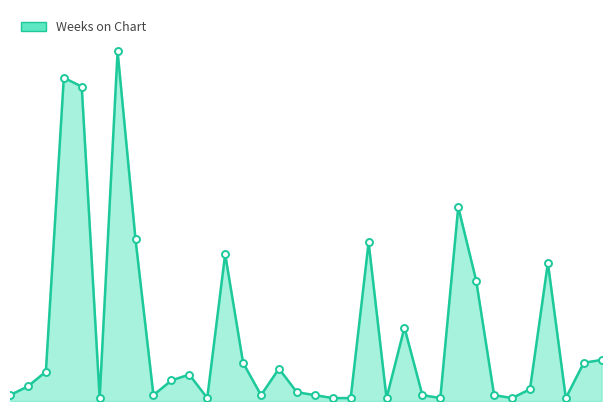

Does the chart have visible grid lines?

No